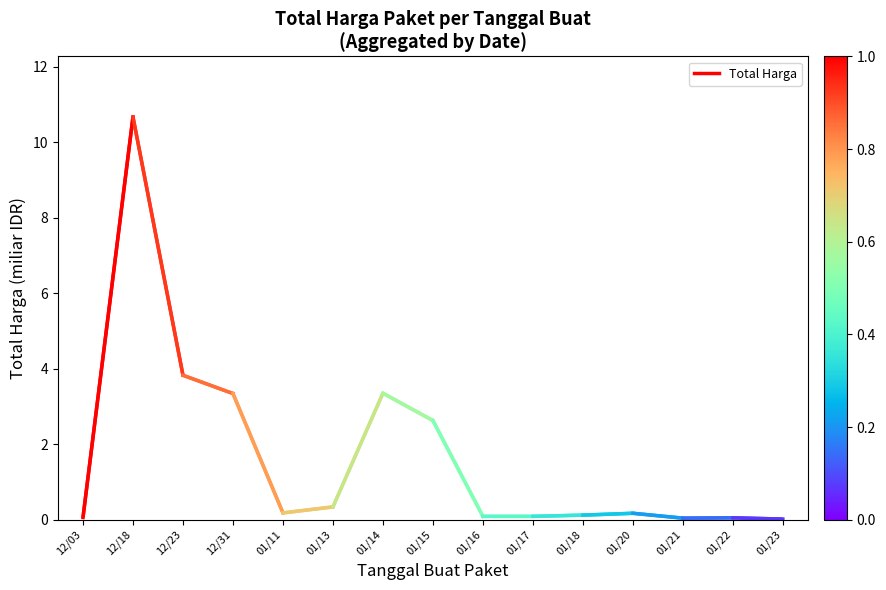

Rank the categories by value from highest to lowest.

12/18, 12/03